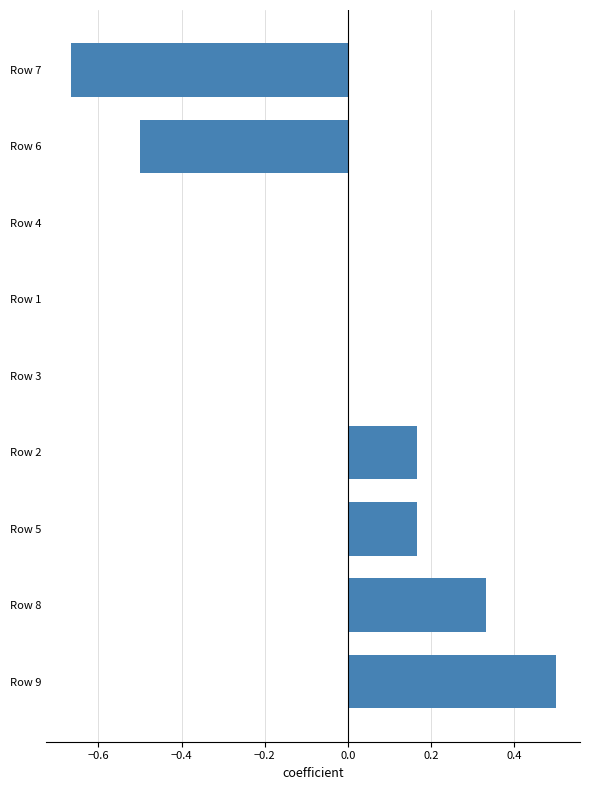

What is the greatest value displayed?

0.5